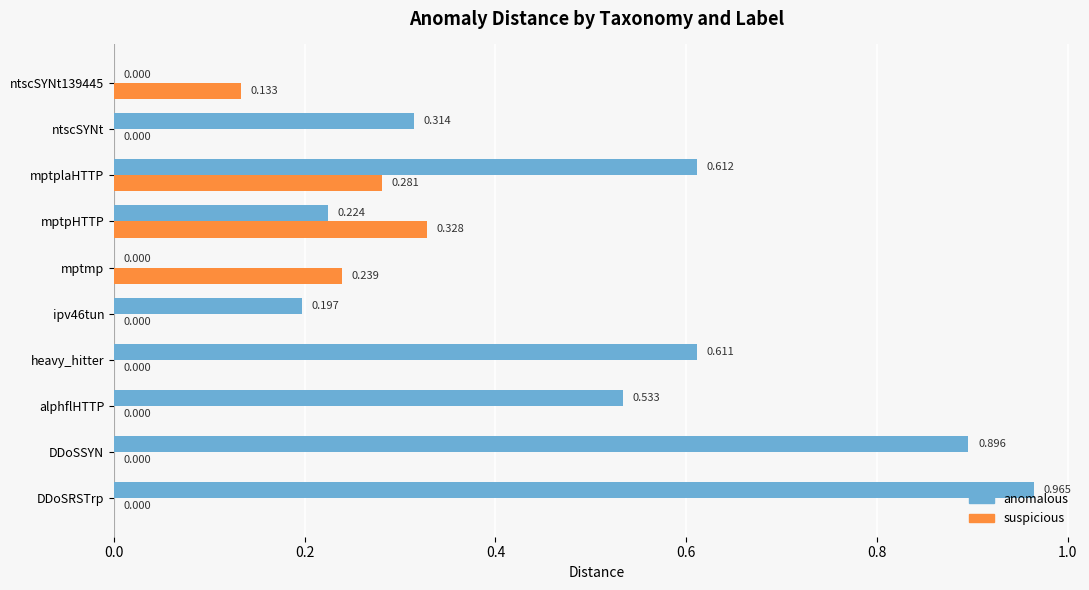

Which series changed the most between ipv46tun and ntscSYNt?

anomalous